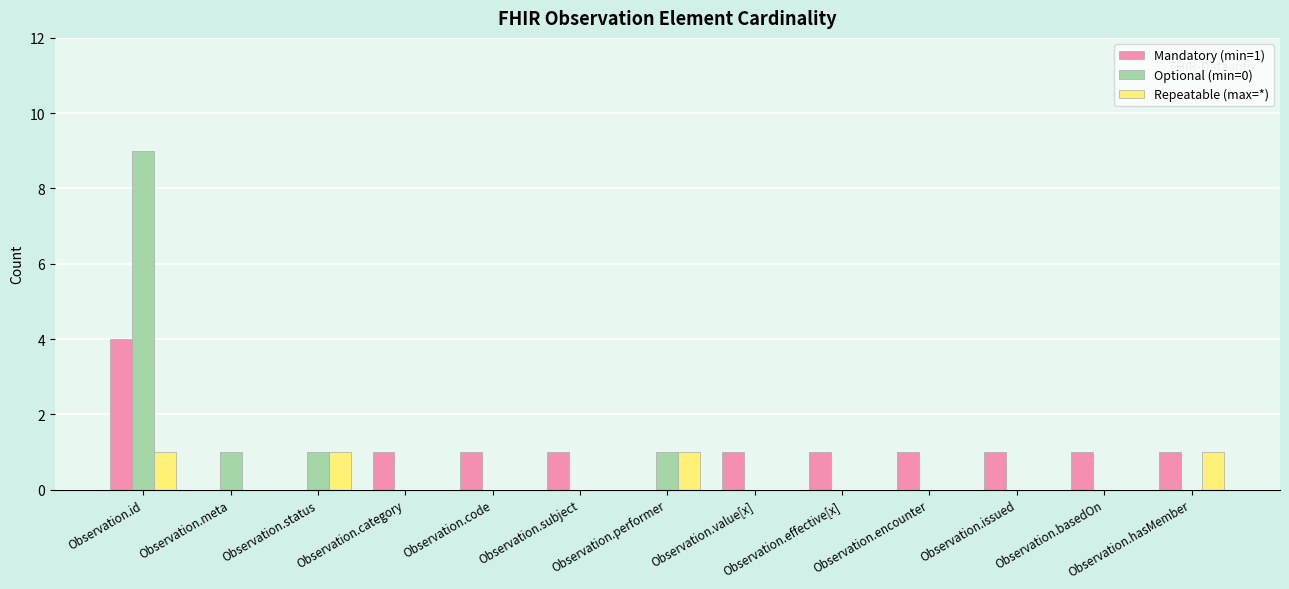

The value of Mandatory (min=1) at Observation.code is 1. True or false?

True